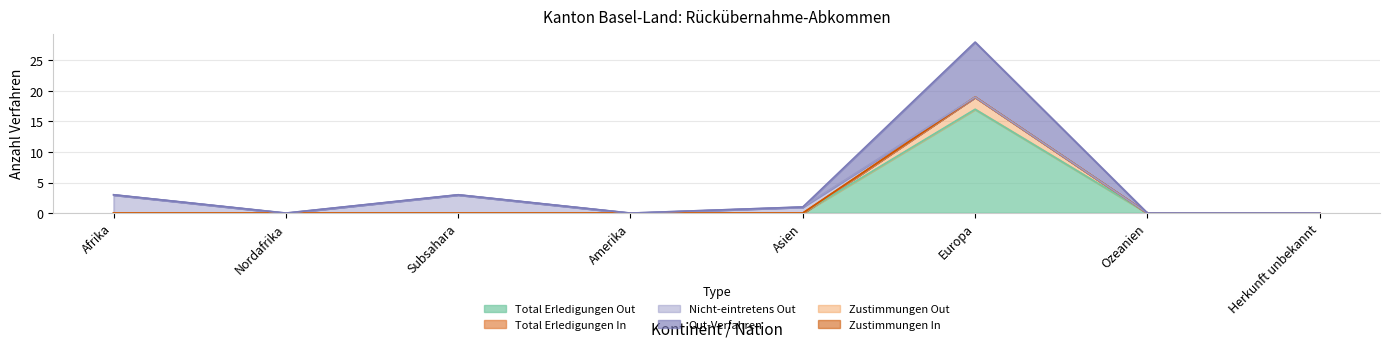

Which label corresponds to the largest value in the chart?

Europa